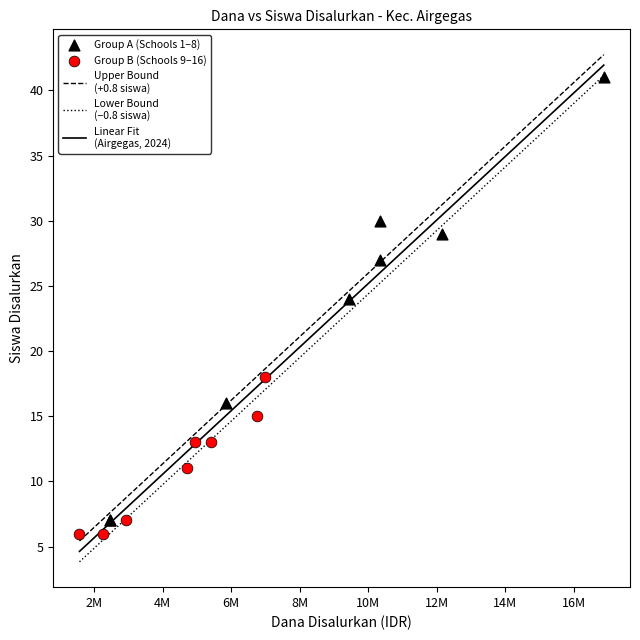

Which series has the largest Y range (max minus min)?

Group A (Schools 1–8)